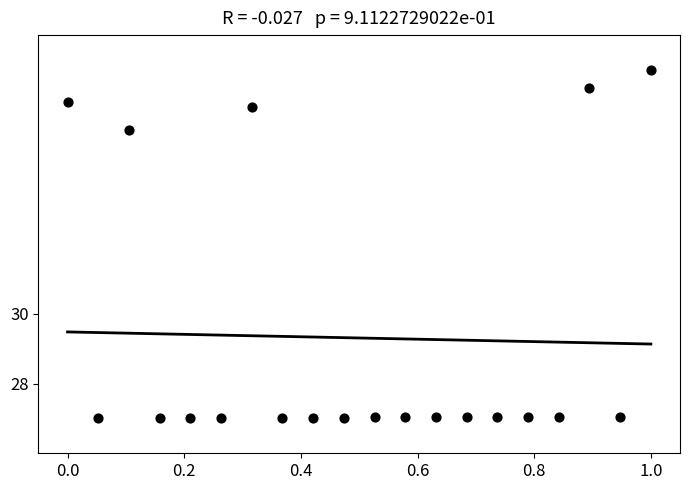

What Y value in the scatter plot is closest to 32?

35.3